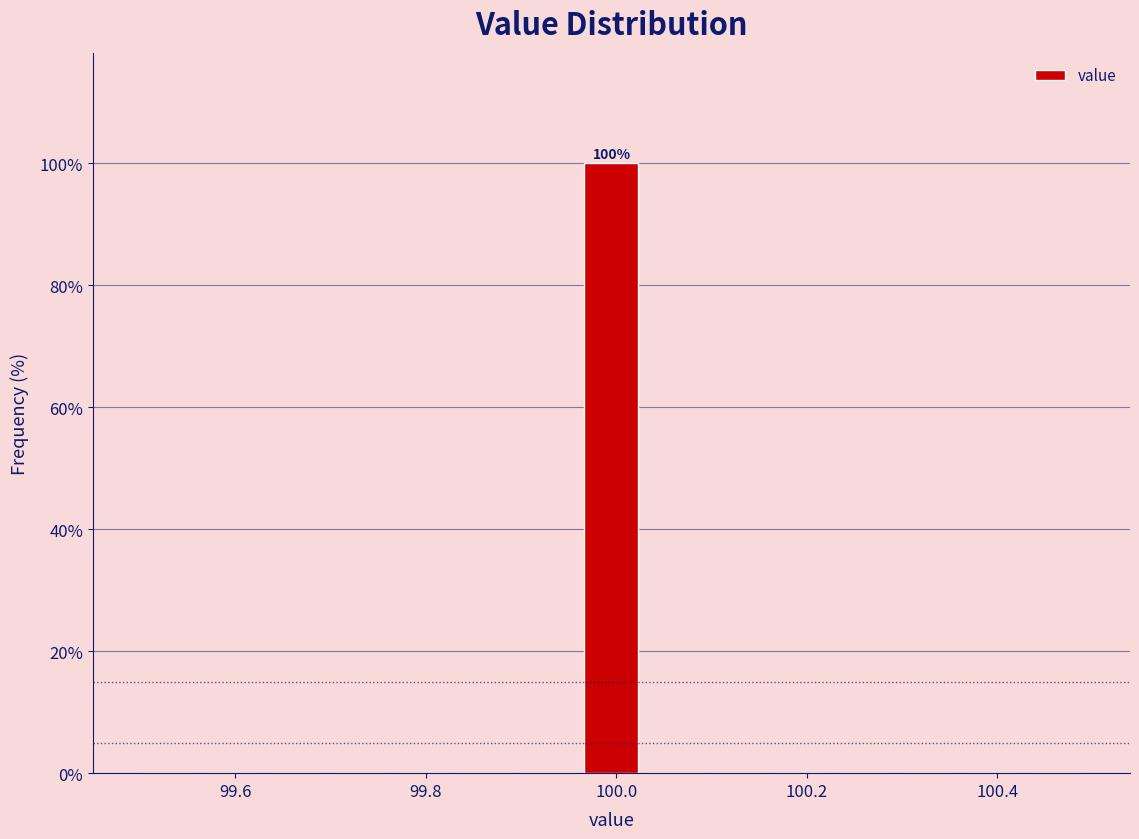

Read against the x-axis, roughly where is the centre of the tallest bar?

100.00